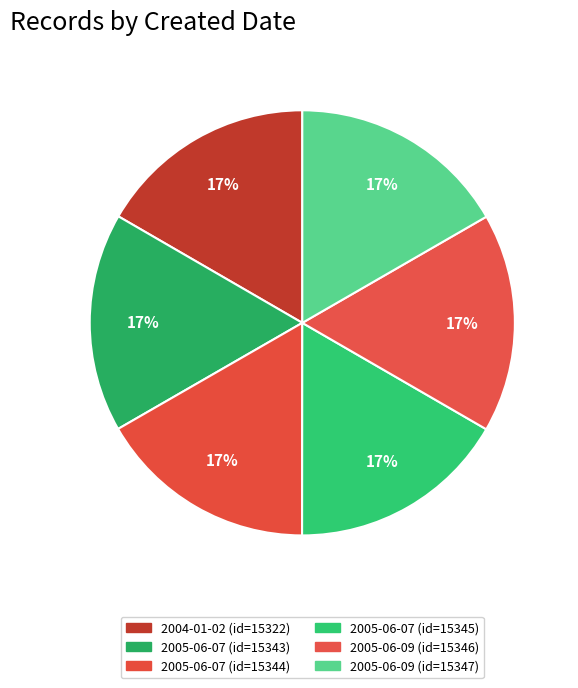

How many slices are in this pie chart?

6